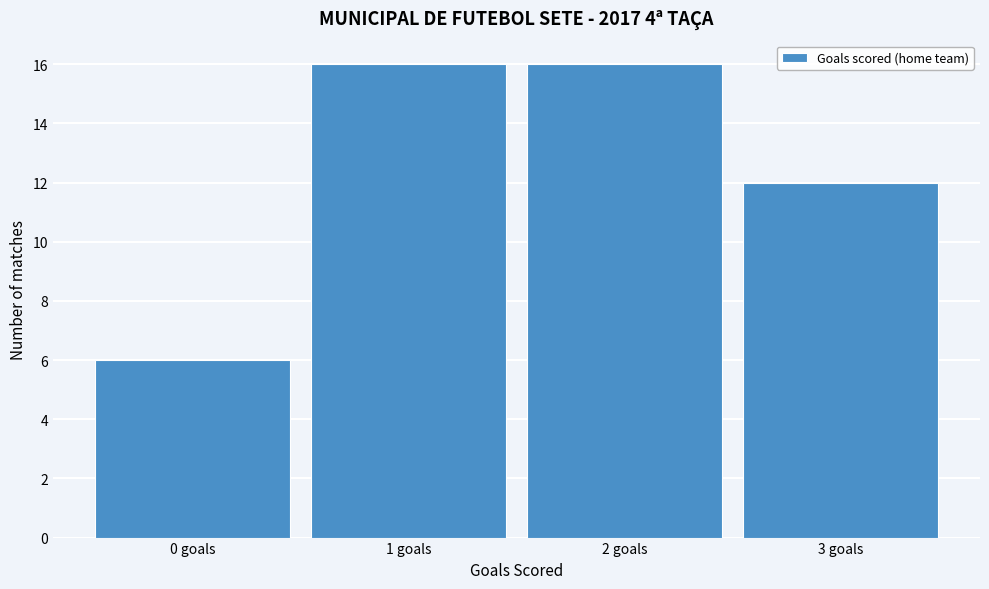

Reading left to right, list every bar in this chart as the range it spans on the x-axis followed by its height. The values are not printed on the chart, so give them approximately, as read against the axis.

-0.5 to 0.5: 6
0.5 to 1.5: 16
1.5 to 2.5: 16
2.5 to 3.5: 12